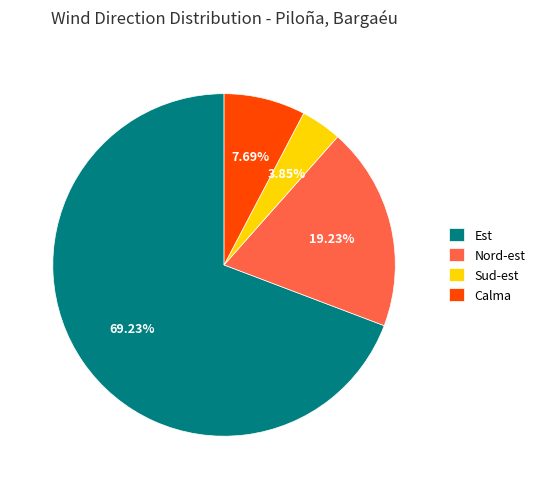

Do Est and Calma together represent more than half of the pie?

Yes